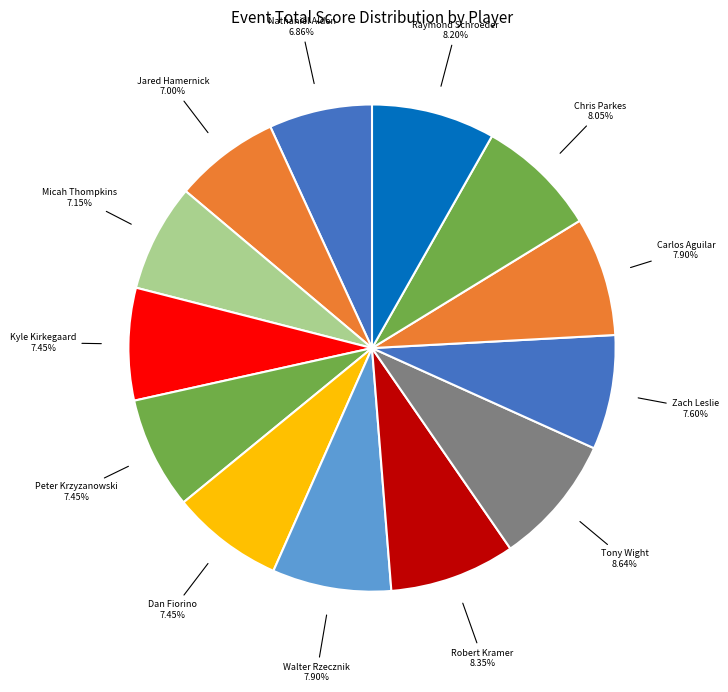

How many slices are in this pie chart?

13